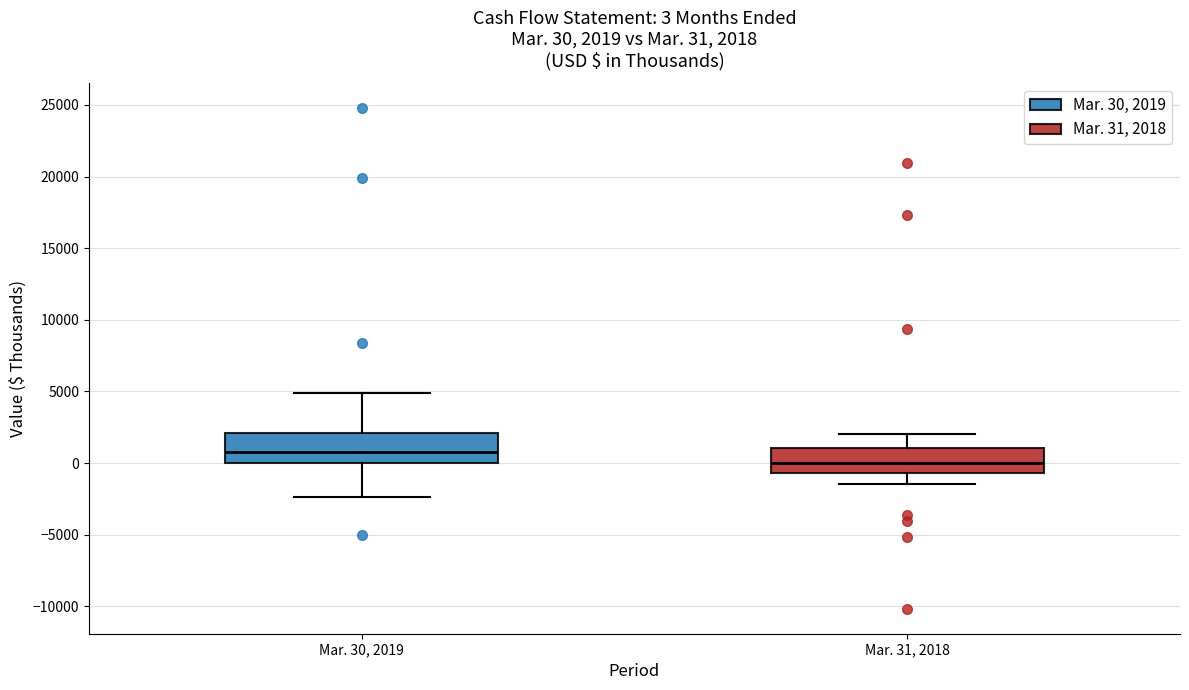

Which box's median line is the lowest?

Mar. 31, 2018